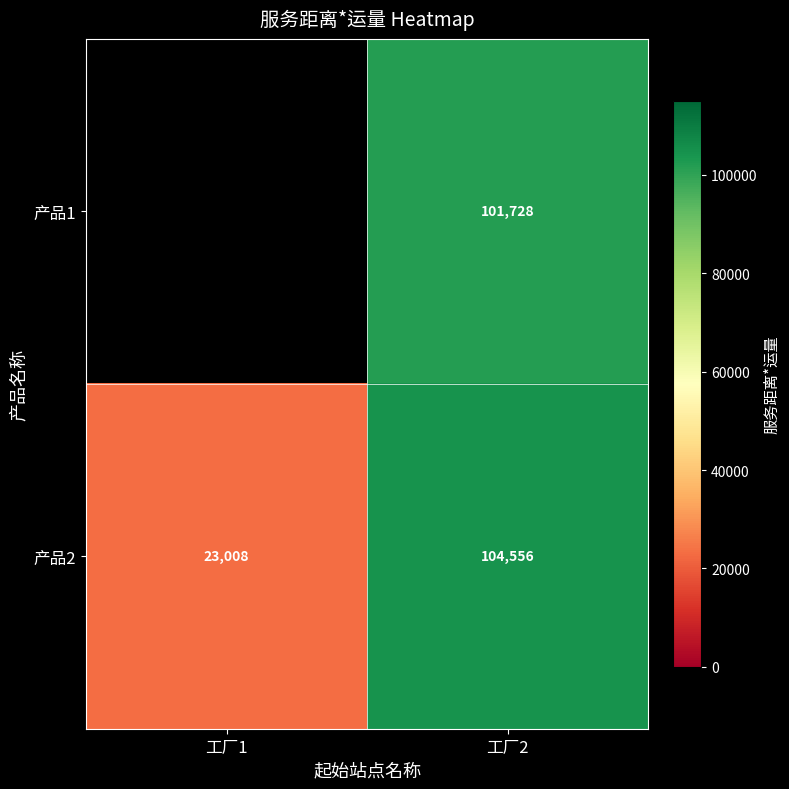

Is the value of 产品2 at 工厂1 greater than the value of 产品1 at 工厂2?

No